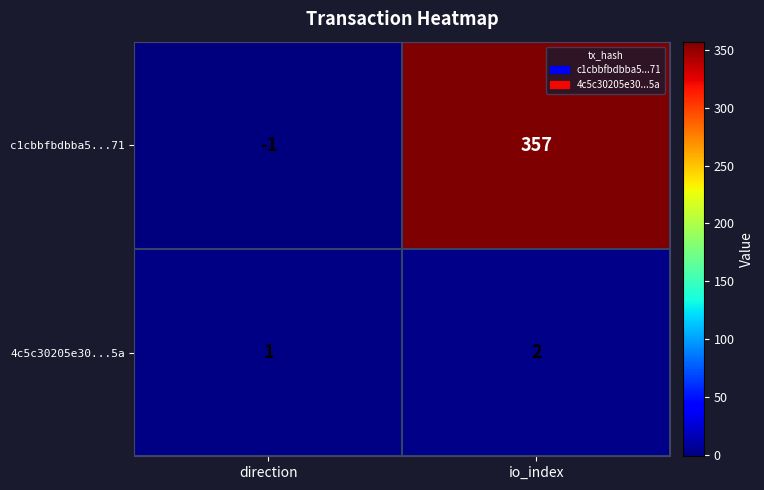

Where is c1cbbfbdbba5...71 nearest to the value 178?

direction